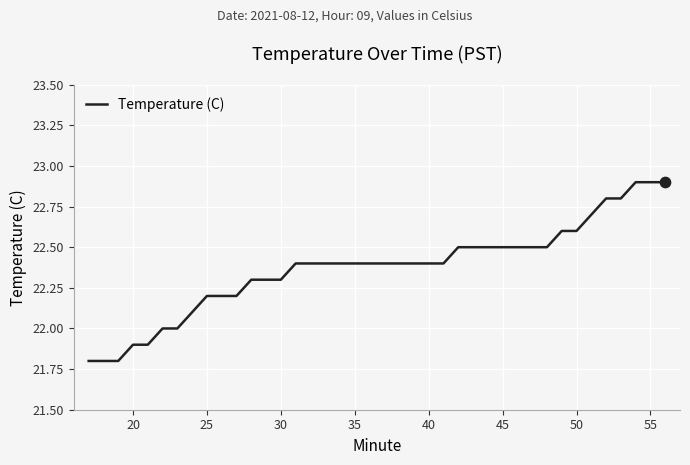

What is the smallest value displayed?

21.8